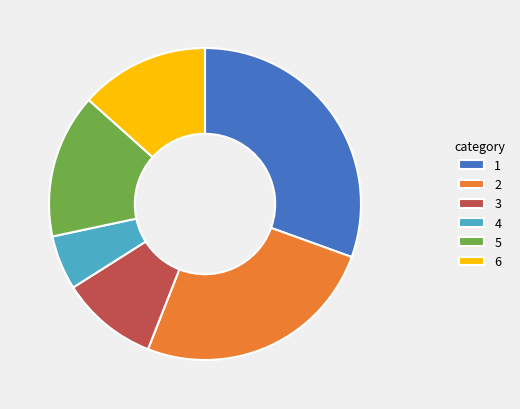

Which has a higher value, 3 or 6?

6